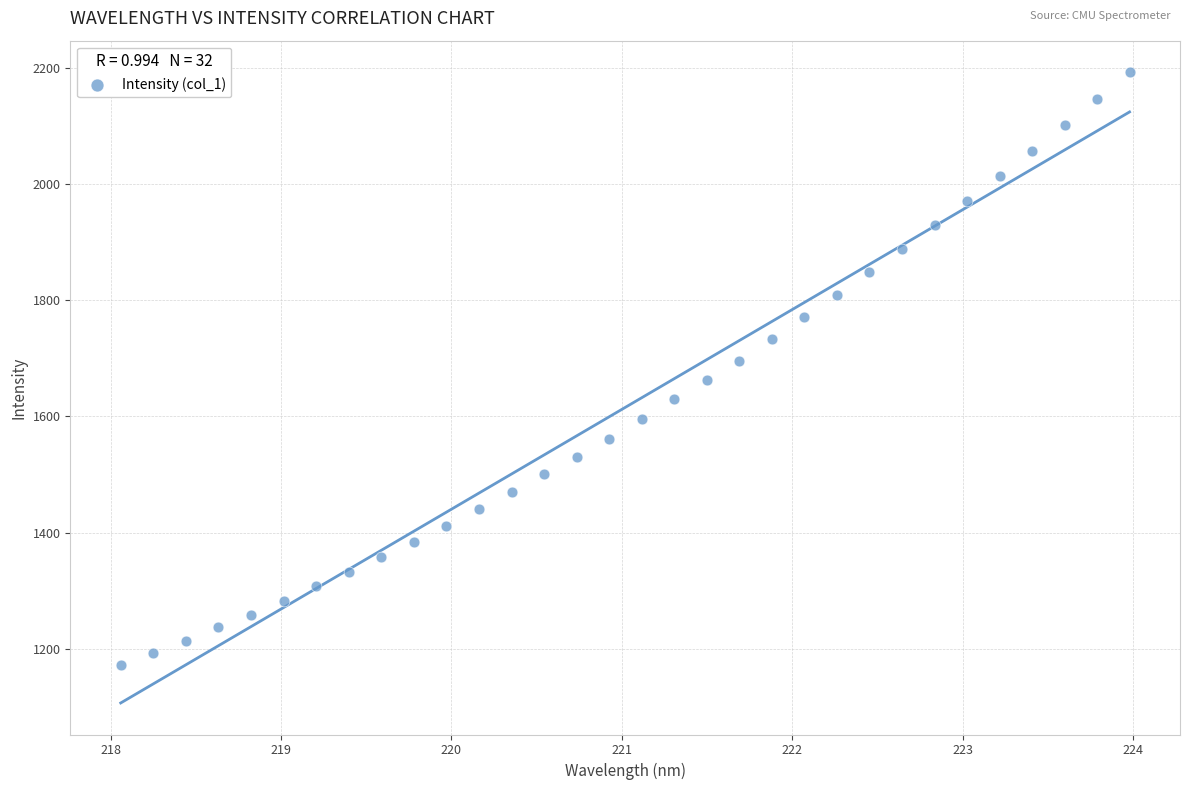

What is the range of Y values (max minus min)?

1019.7